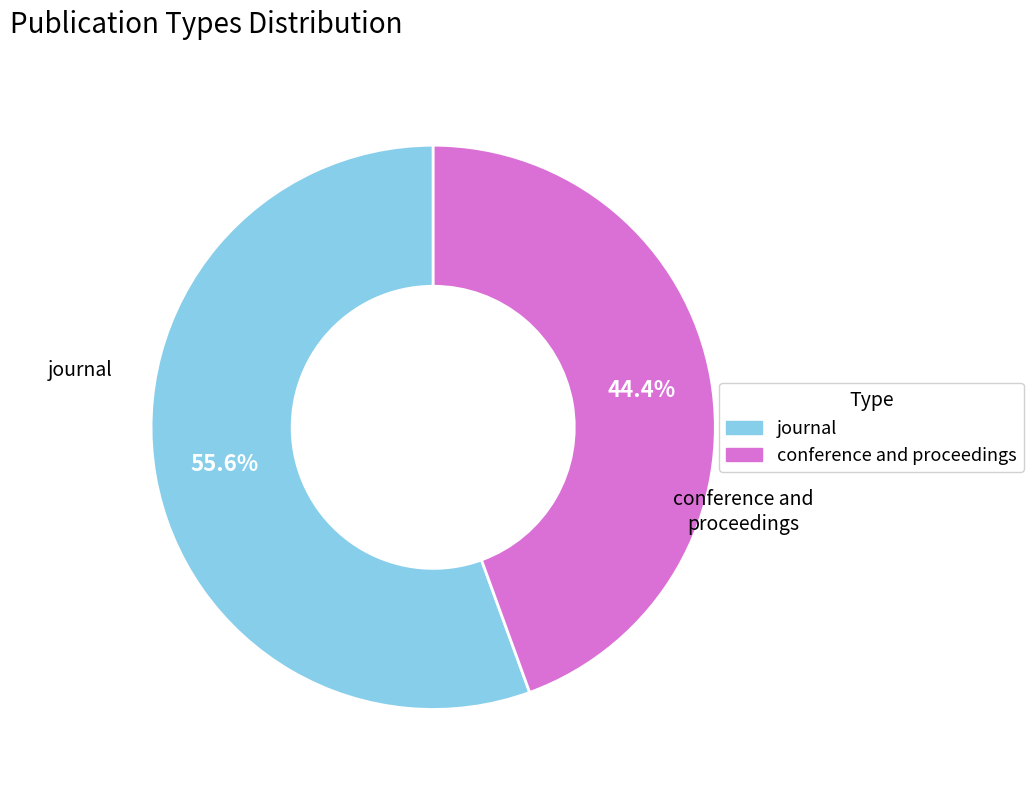

Rank the categories by value from lowest to highest.

conference and proceedings, journal